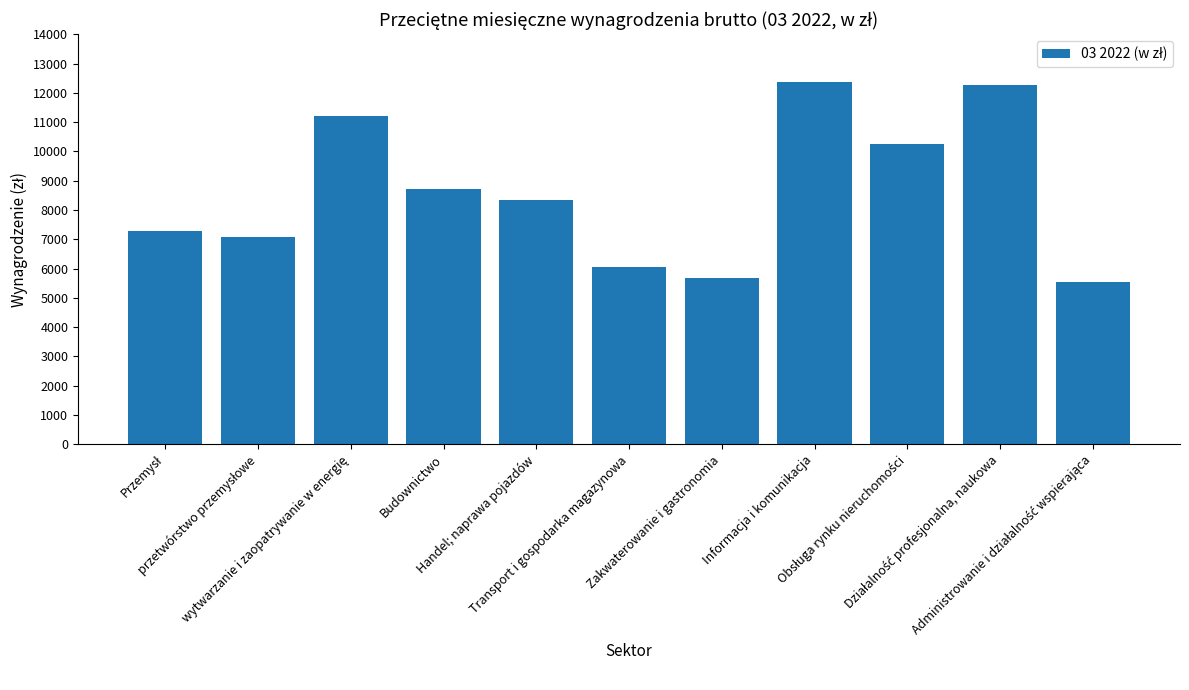

How many values exceed 8329?

6